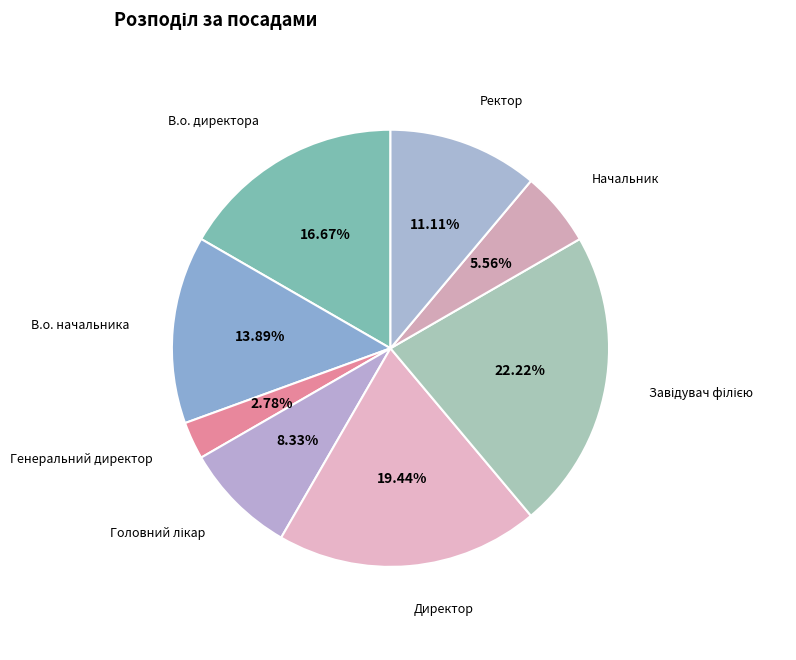

Count the number of slices in the pie.

8